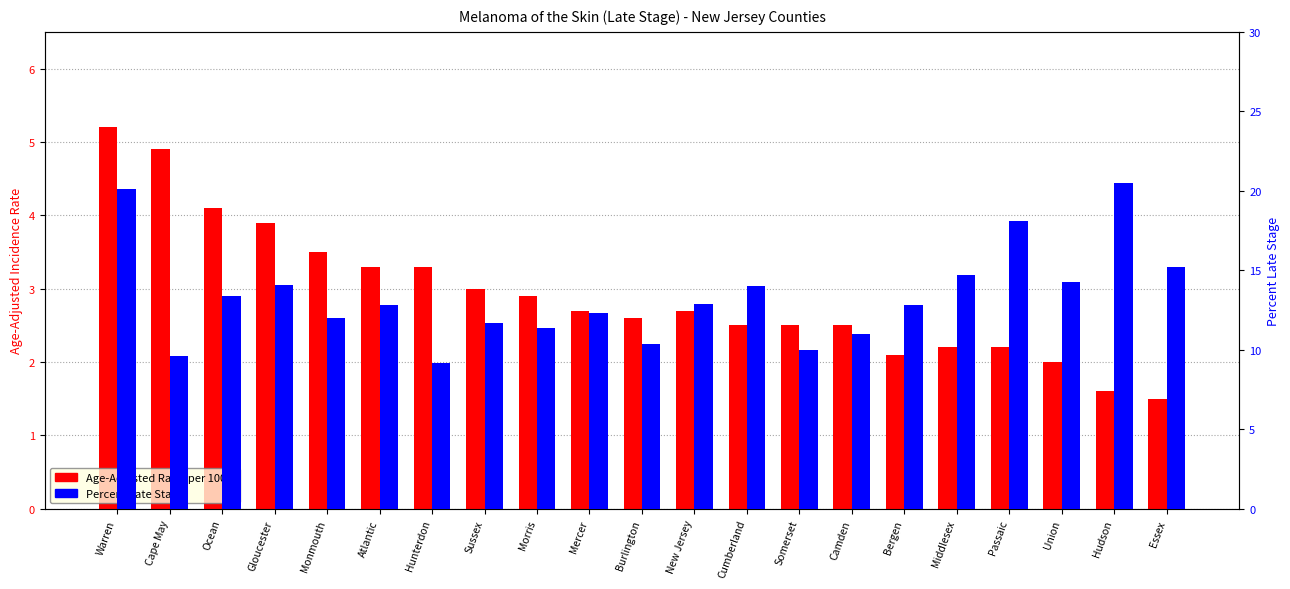

What is the difference between the maximum and minimum values in the Percent Late Stage series?

11.3